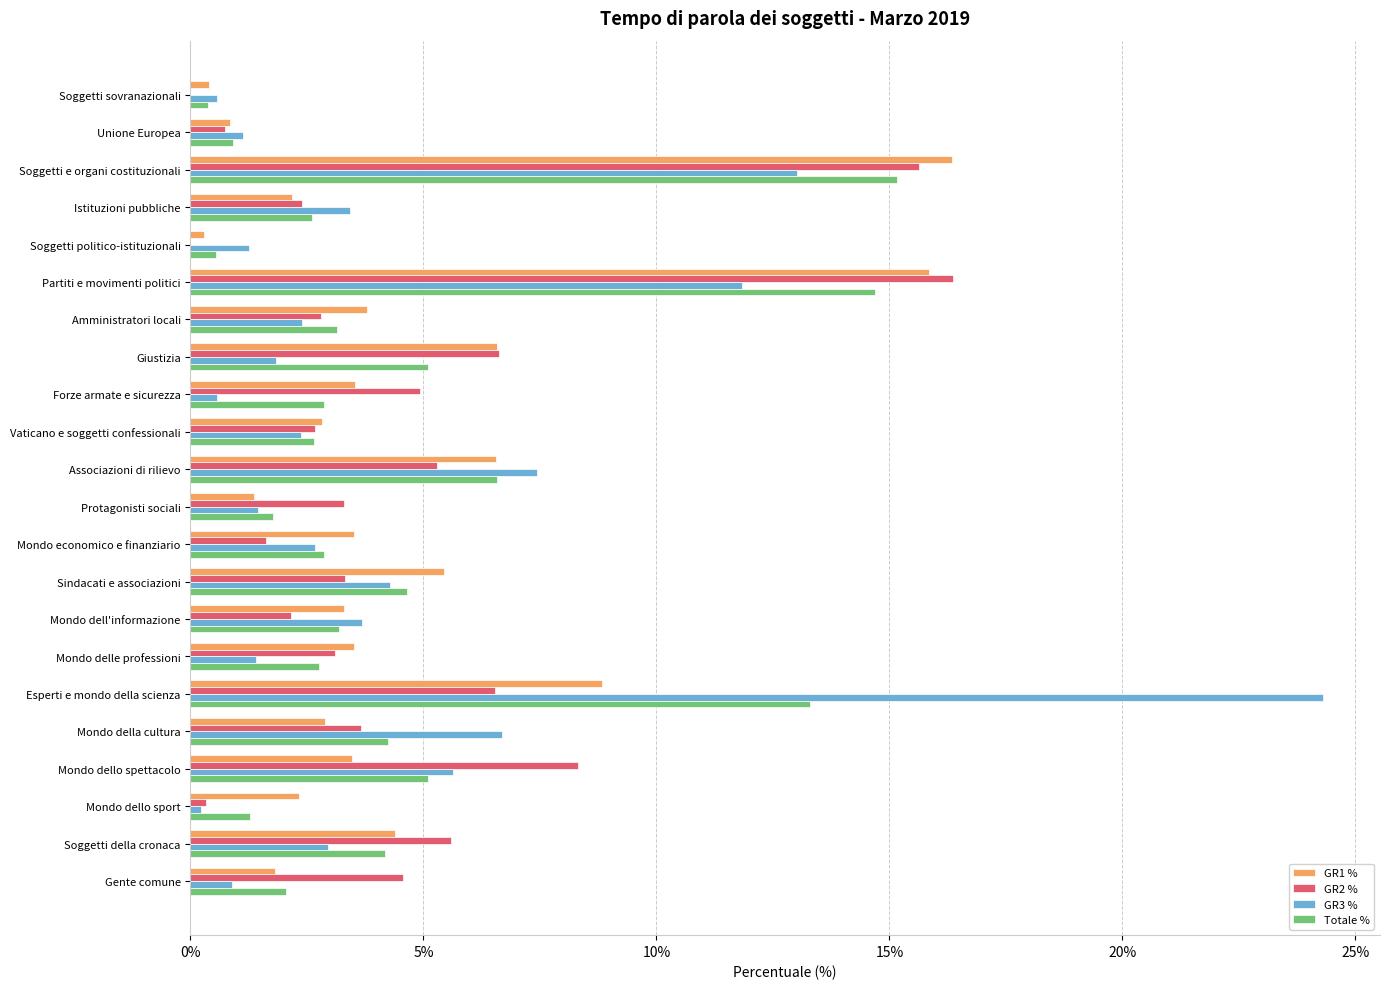

What is the highest value of the GR1 % series?

16.4